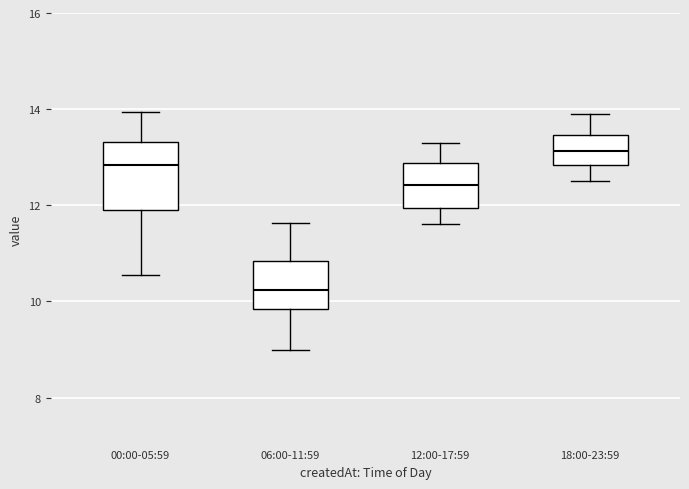

Reading left to right, transcribe this box plot: for each box, give where its median line is, the range the box spans, and where its two whiskers end, as read against the y-axis. The values are not printed on the chart, so give them approximately, as read against the axis.

00:00-05:59: median 12.8, box 12.0 to 13.4, whiskers 10.6 to 14.0
06:00-11:59: median 10.2, box 9.8 to 10.8, whiskers 9.0 to 11.6
12:00-17:59: median 12.4, box 12.0 to 12.8, whiskers 11.6 to 13.4
18:00-23:59: median 13.2, box 12.8 to 13.4, whiskers 12.6 to 14.0